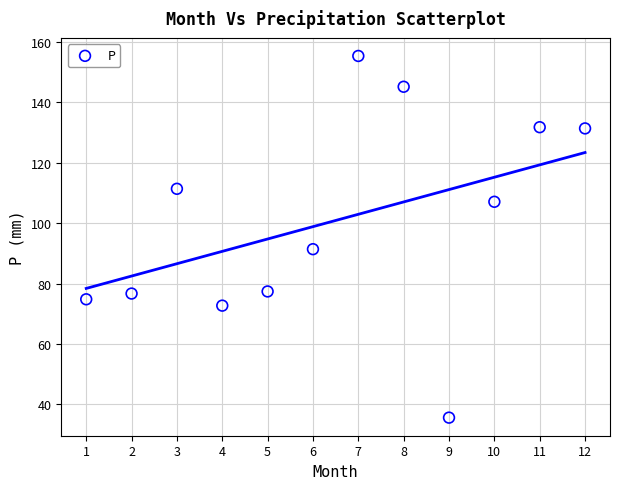

What Y value in the scatter plot is closest to 95?

91.4